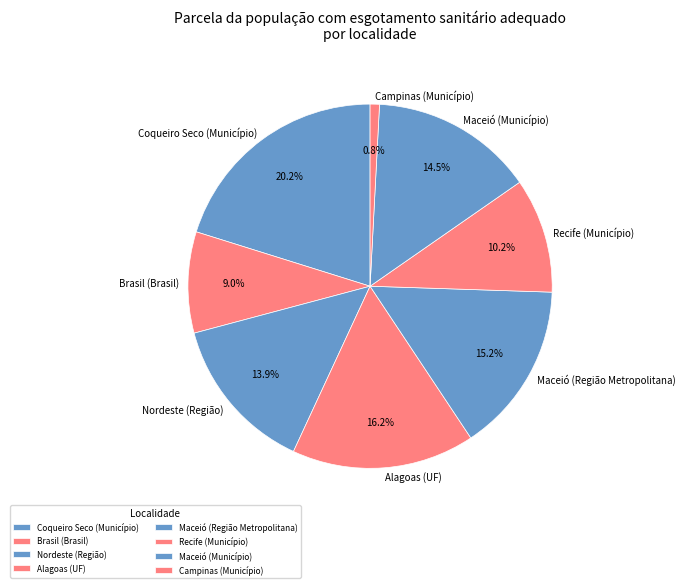

Which category has the biggest portion of the pie?

Coqueiro Seco (Município)